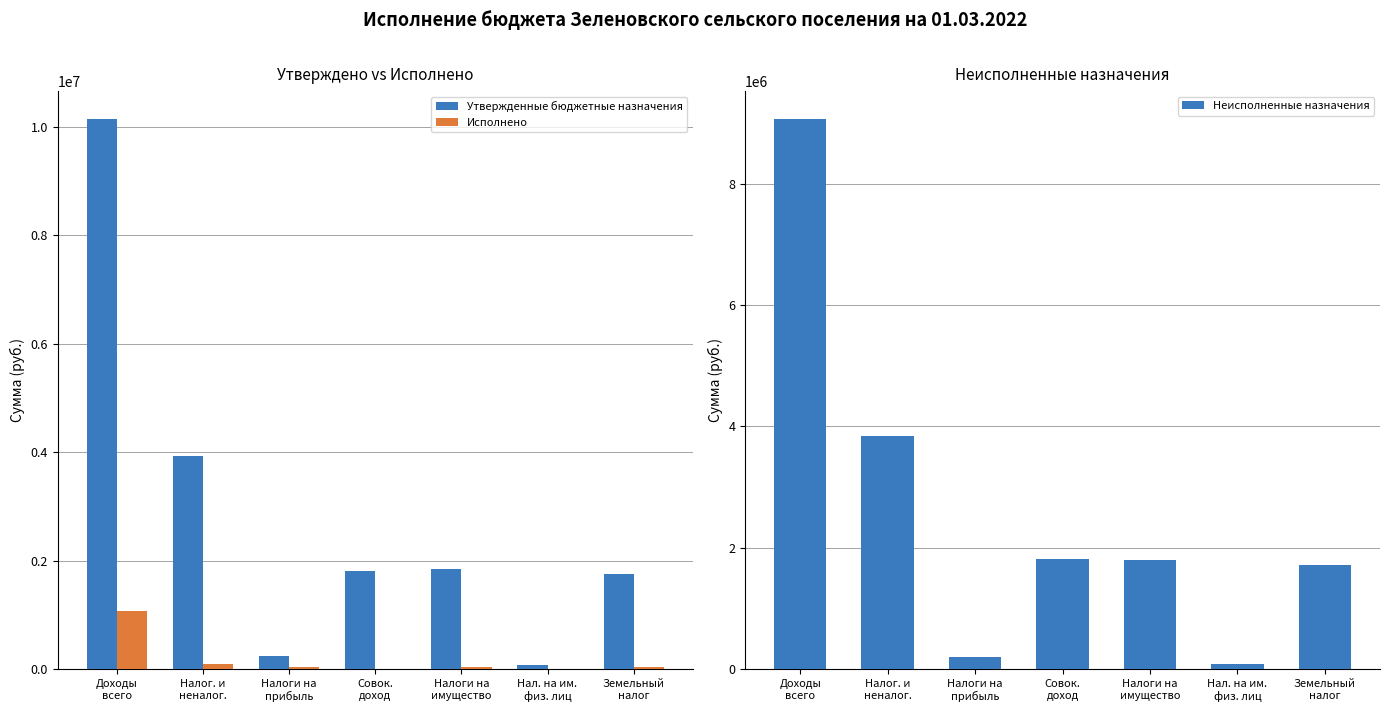

Reading left to right, list all the values displayed in this chart.

Утвержденные бюджетные назначения: Доходы
всего=10148400.0	Налог. и
неналог.=3935700.0	Налоги на
прибыль=241400.0	Совок.
доход=1815200.0	Налоги на
имущество=1845000.0	Нал. на им.
физ. лиц=88000.0	Земельный
налог=1757000.0
Исполнено: Доходы
всего=1079633.2	Налог. и
неналог.=88403.6	Налоги на
прибыль=43555.6	Совок.
доход=252.6	Налоги на
имущество=39521.2	Нал. на им.
физ. лиц=1362.8	Земельный
налог=38158.4
Неисполненные назначения: Доходы
всего=9068766.8	Налог. и
неналог.=3847296.4	Налоги на
прибыль=197844.4	Совок.
доход=1814947.4	Налоги на
имущество=1805478.8	Нал. на им.
физ. лиц=86637.2	Земельный
налог=1718841.6